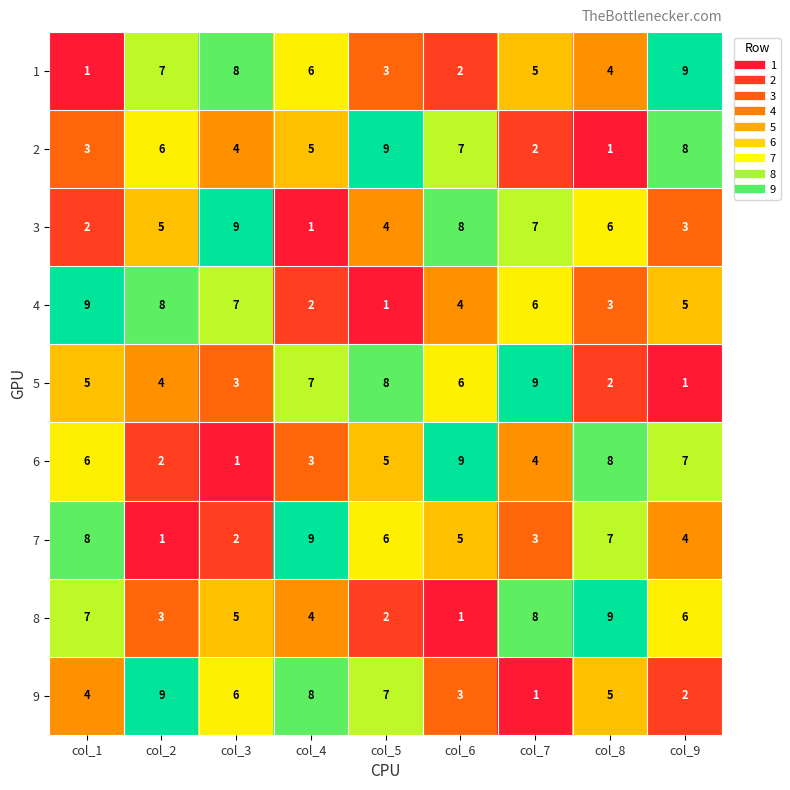

What is the difference between the second highest and second lowest values in the 6 series?

6